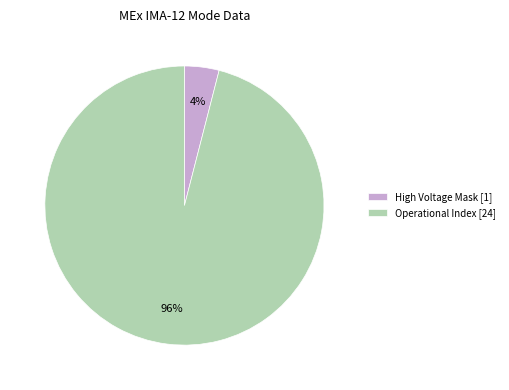

Which slice is the largest?

Operational Index [24]